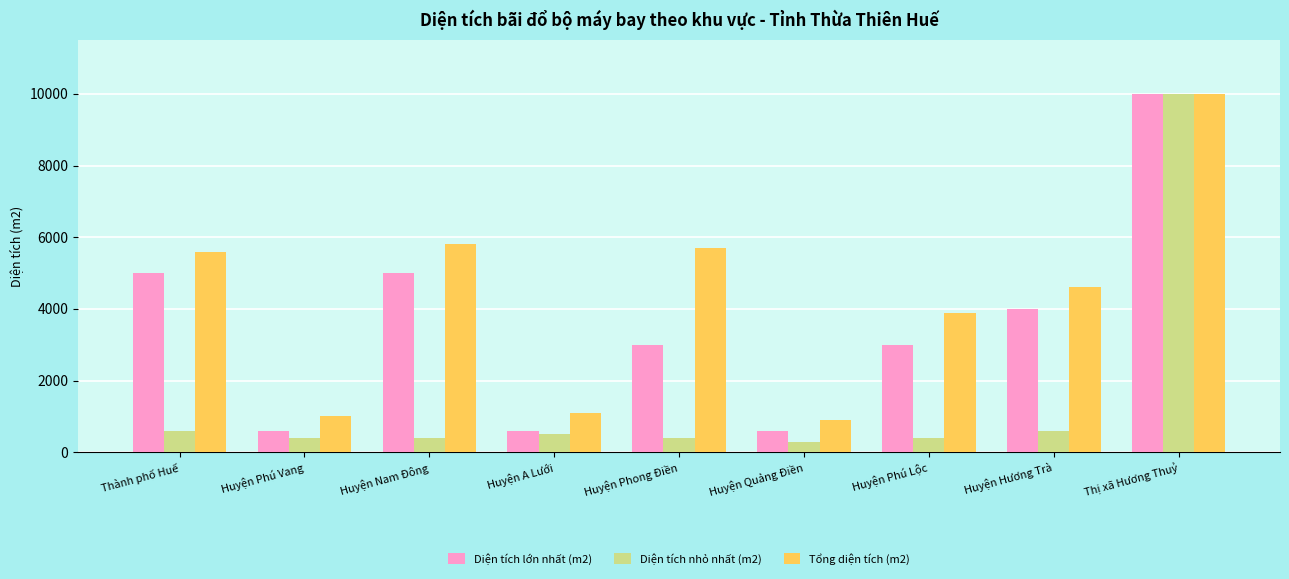

What is the spread (max minus min) of values at Huyện Quảng Điền?

600